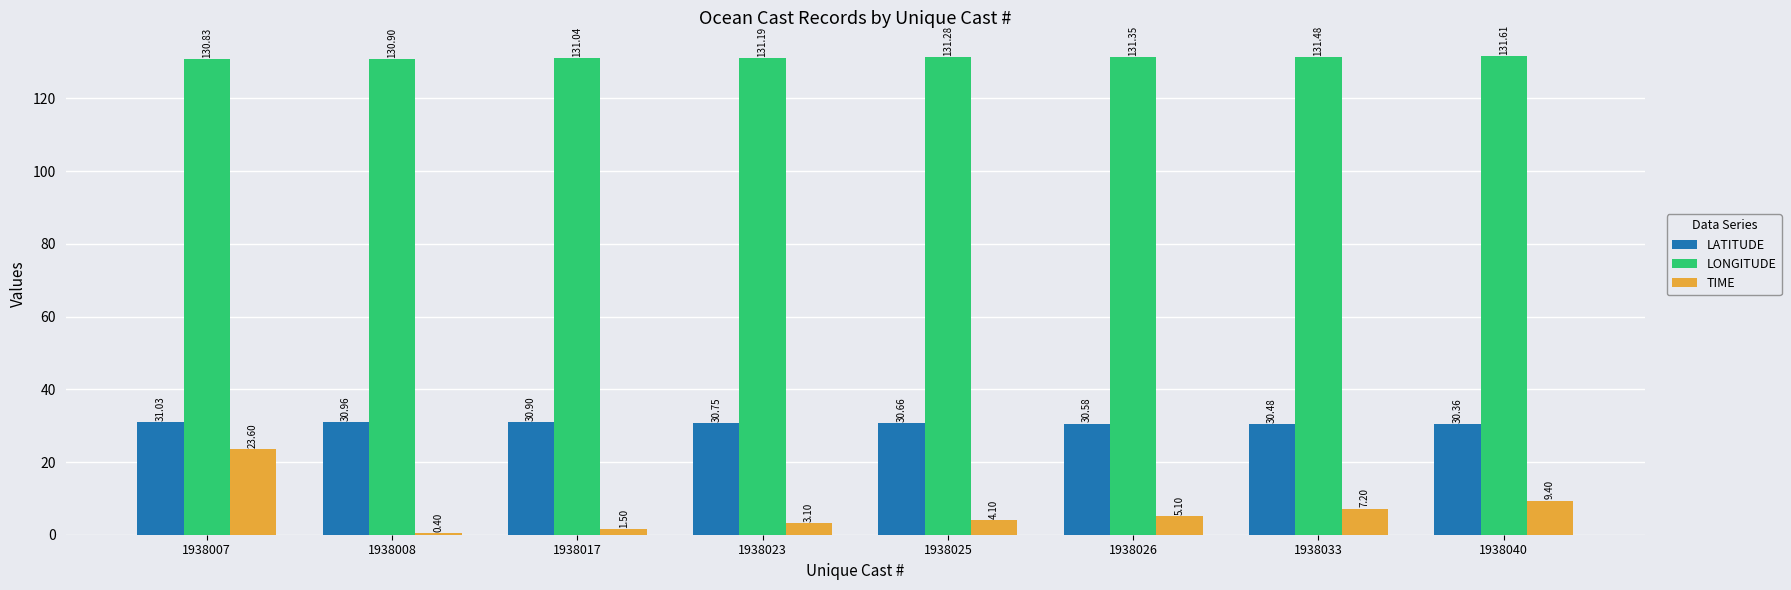

Between 1938008 and 1938040, which series saw the biggest shift?

TIME